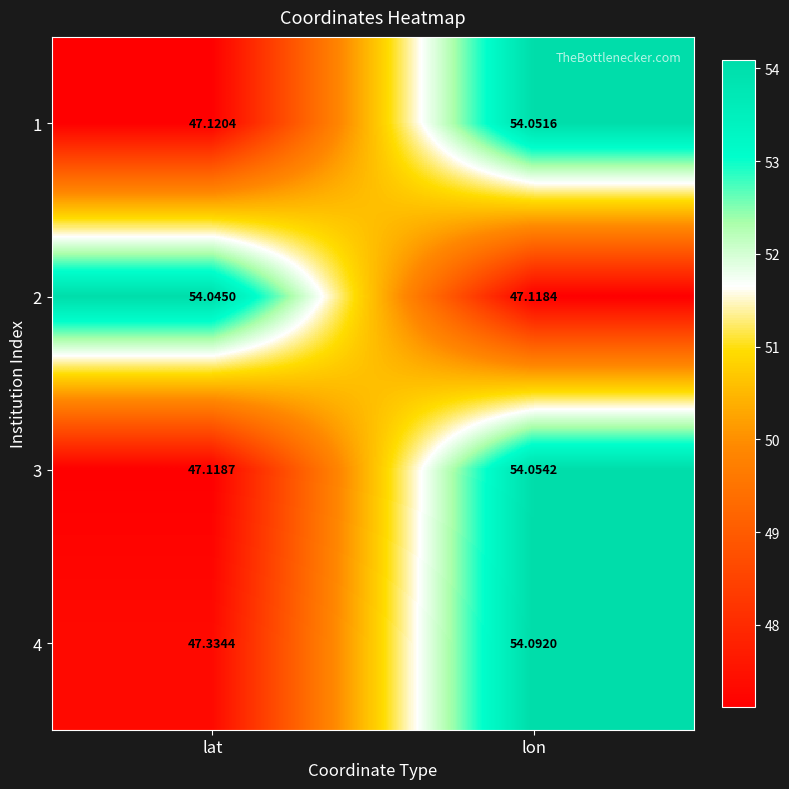

Which series has the largest range (max minus min)?

3